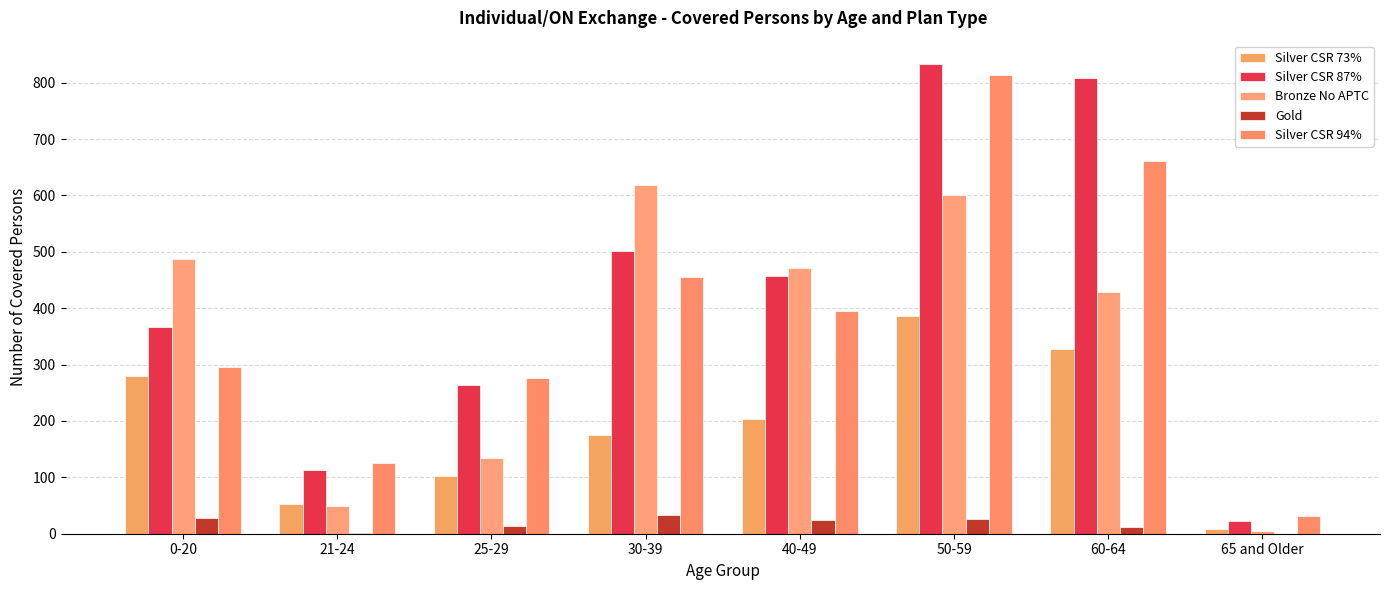

Where is Silver CSR 87% nearest to the value 427?

40-49